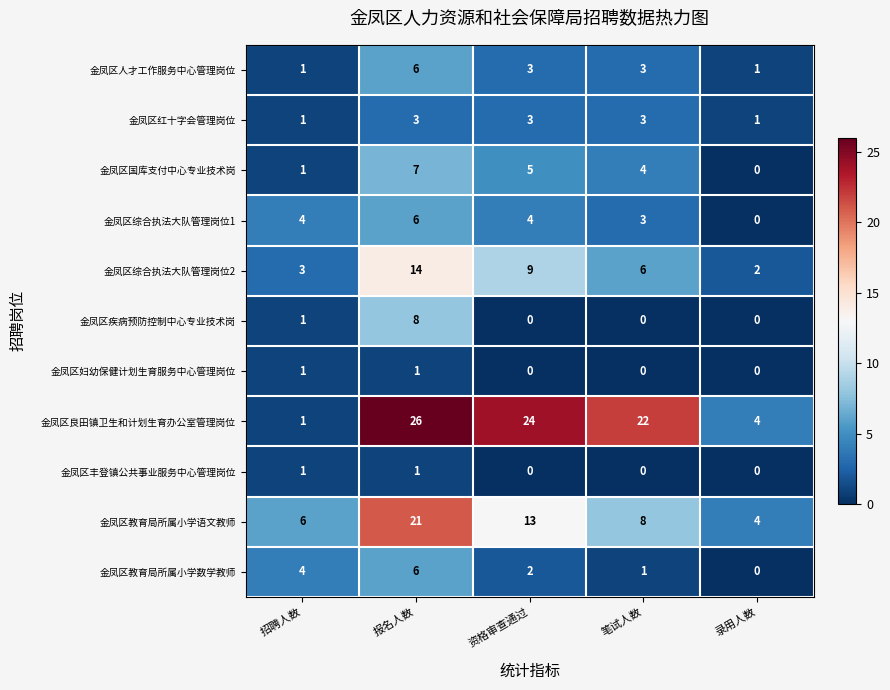

What is the sum of the 金凤区疾病预防控制中心专业技术岗 values at 招聘人数 and 报名人数?

9